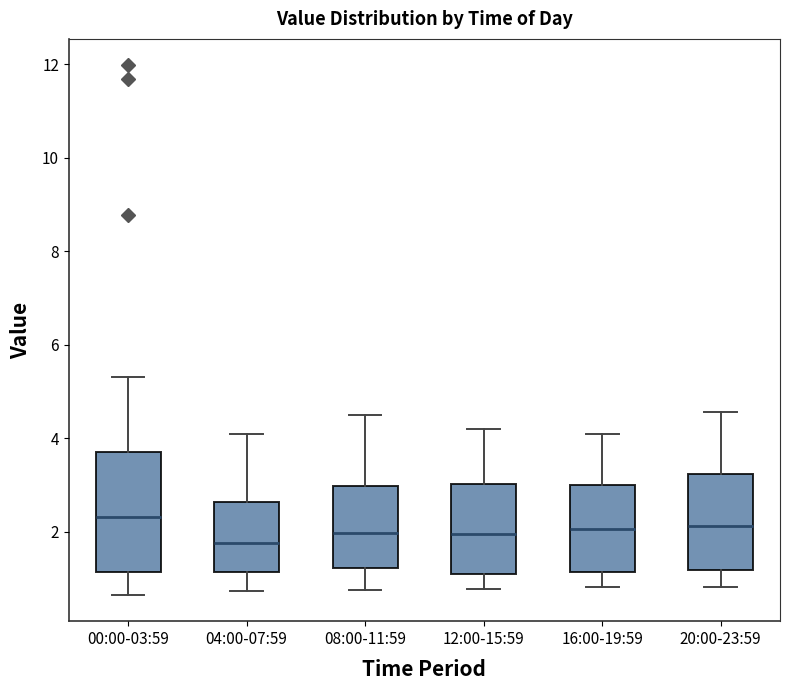

Where does the median line of the box for 20:00-23:59 sit on the y-axis? The values are not printed on the chart, so give them approximately, as read against the axis.

2.2